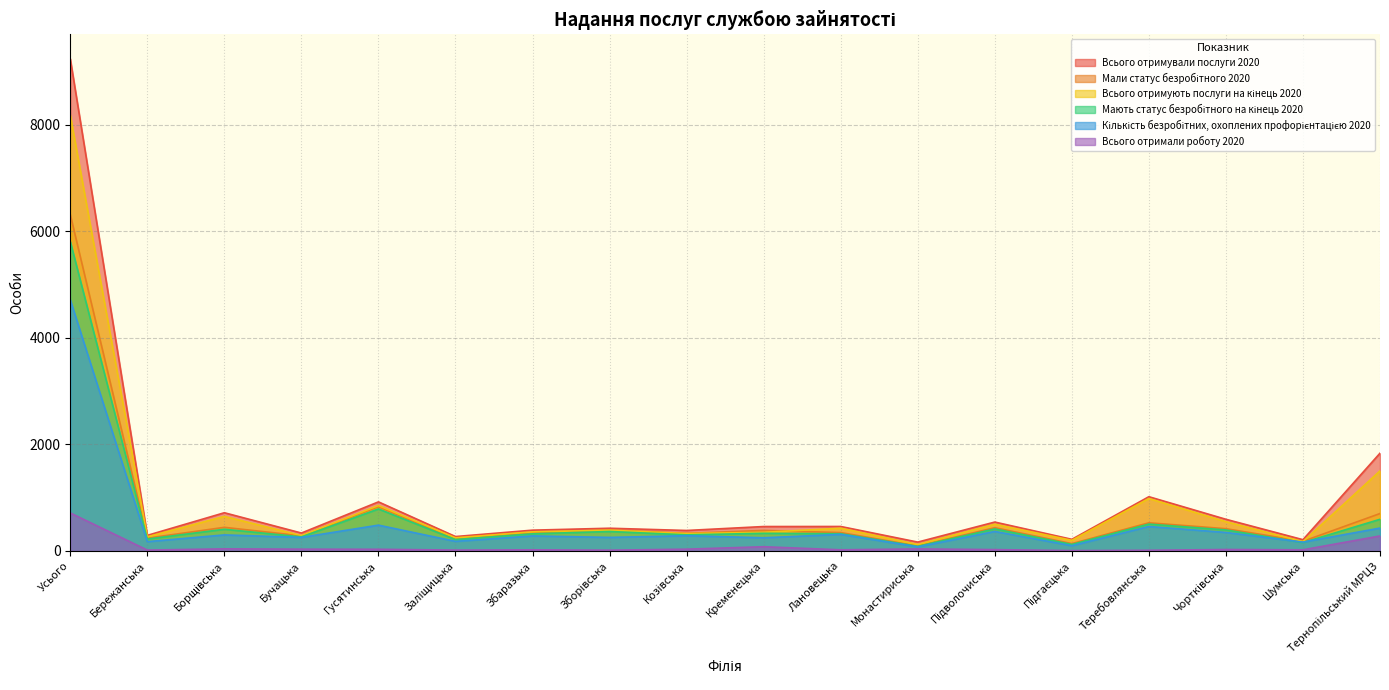

At which label does Мали статус безробітного 2020 first exceed 385?

Усього